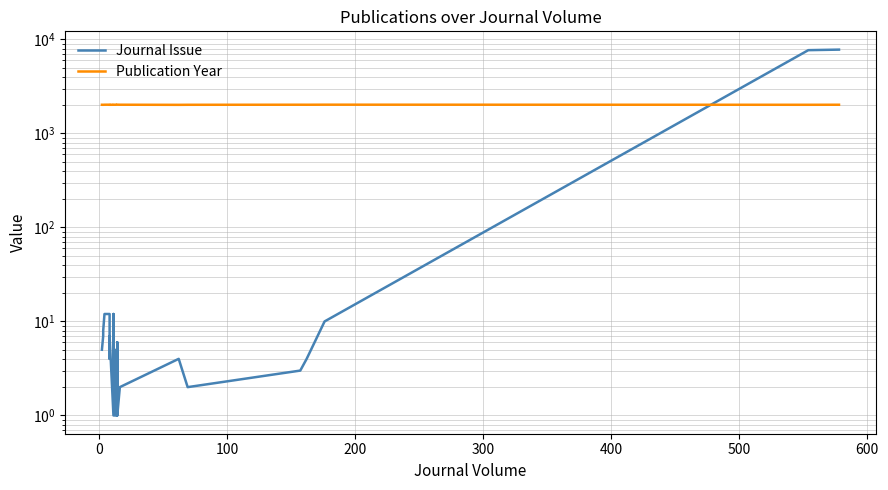

Where is the first local minimum for Publication Year?

13